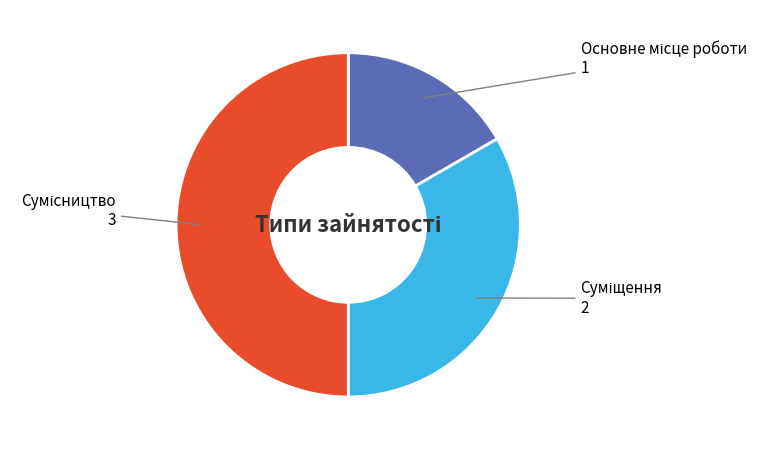

Which slice is the smallest?

Основне місце роботи